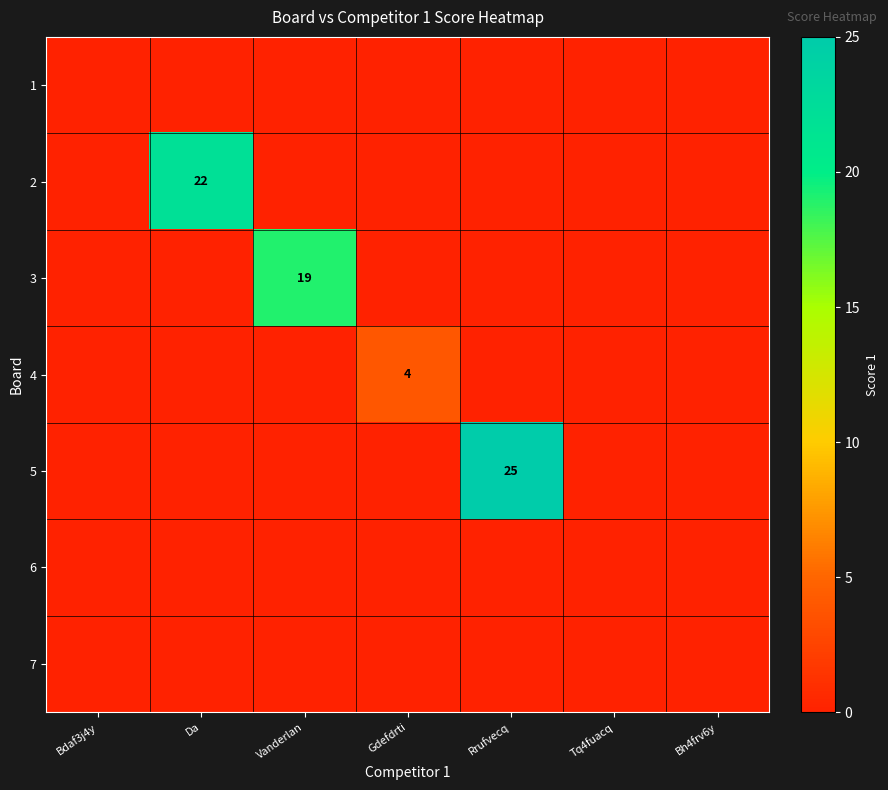

At which category does the chart reach its minimum across all series?

Bdaf3j4y